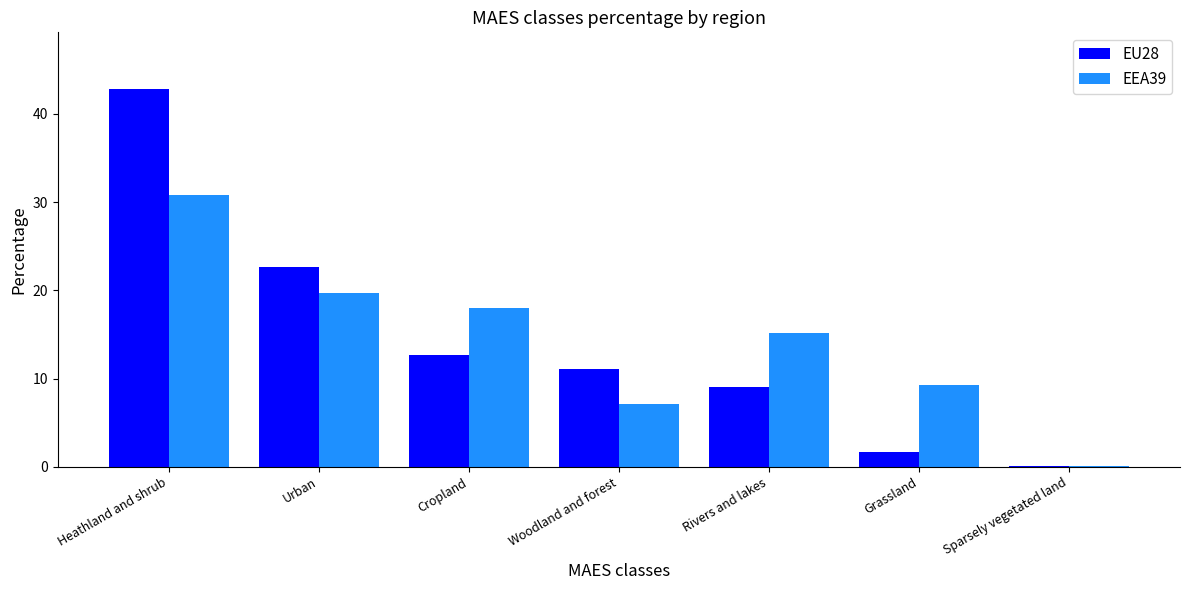

How many values in the EEA39 series exceed 15?

4